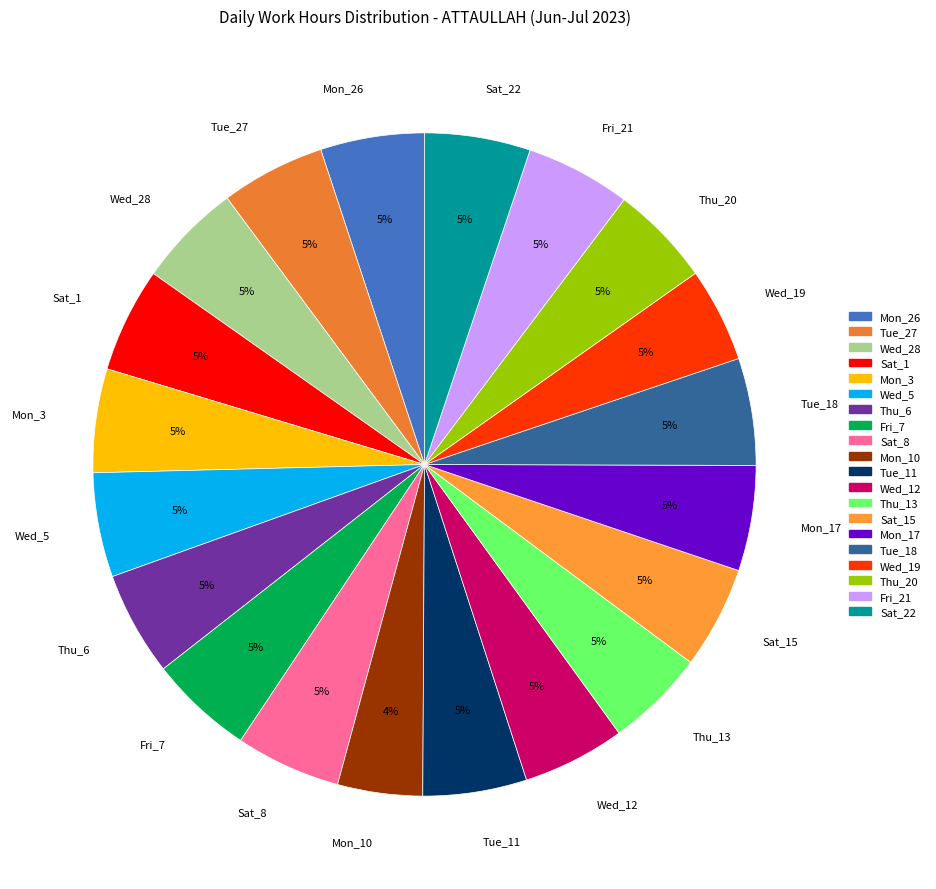

To the nearest percent, what is the average slice percentage?

5%